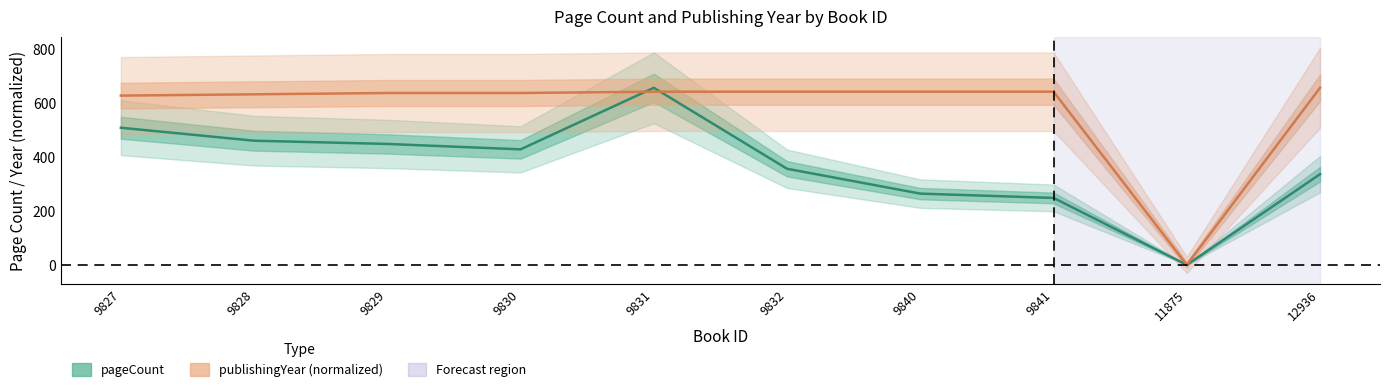

Which has a higher value, 9831 or 9830?

9831